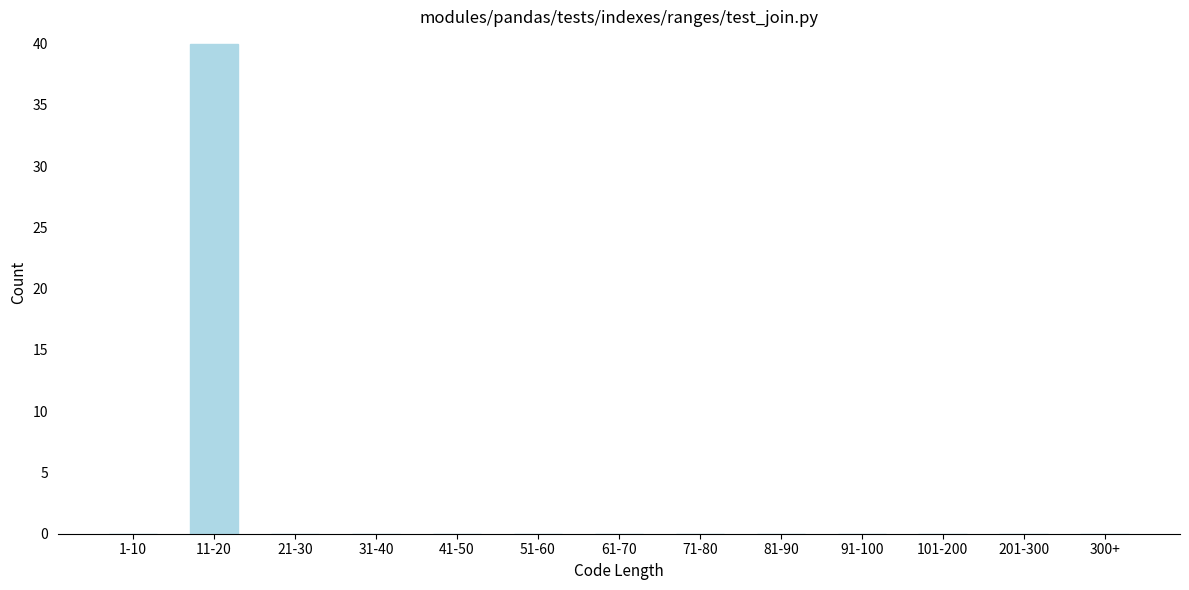

Reading left to right, what are all the values shown in this chart?

1-10=0	11-20=40	21-30=0	31-40=0	41-50=0	51-60=0	61-70=0	71-80=0	81-90=0	91-100=0	101-200=0	201-300=0	300+=0